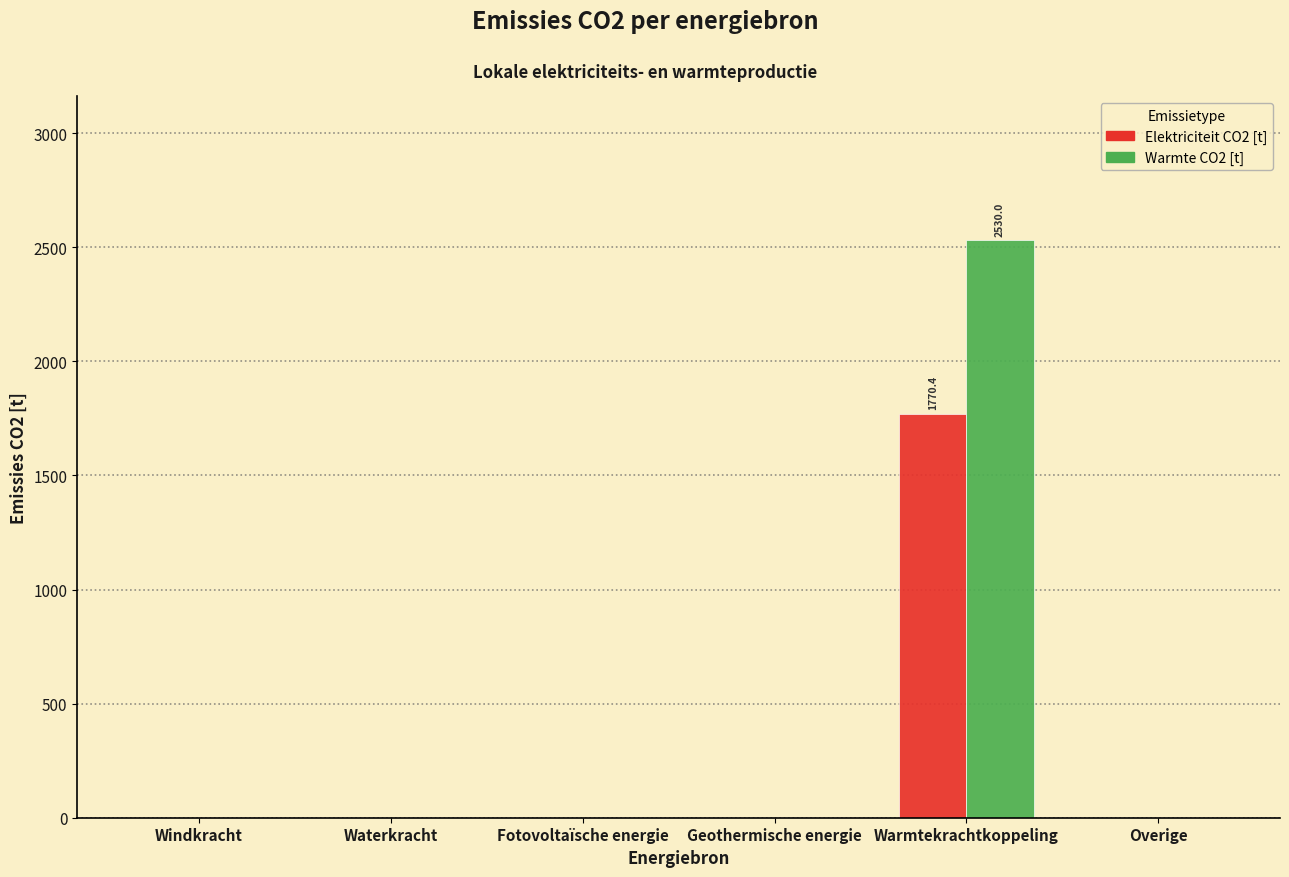

Reading left to right, transcribe all the data shown in this chart.

Elektriciteit CO2 [t]: Windkracht=0.0	Waterkracht=0.0	Fotovoltaïsche energie=0.0	Geothermische energie=0.0	Warmtekrachtkoppeling=1770.4	Overige=0.0
Warmte CO2 [t]: Windkracht=0.0	Waterkracht=0.0	Fotovoltaïsche energie=0.0	Geothermische energie=0.0	Warmtekrachtkoppeling=2530.0	Overige=0.0